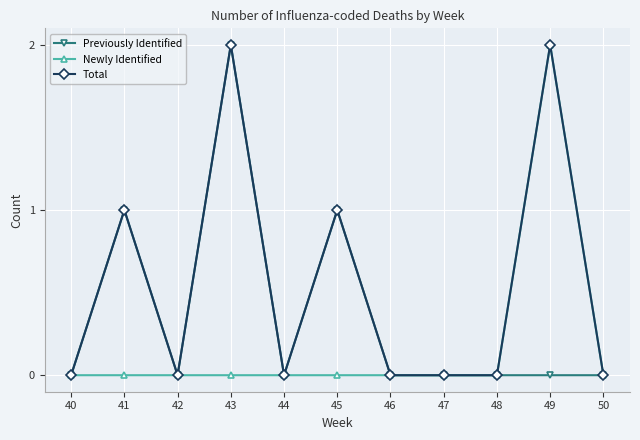

Does the chart have visible grid lines?

Yes